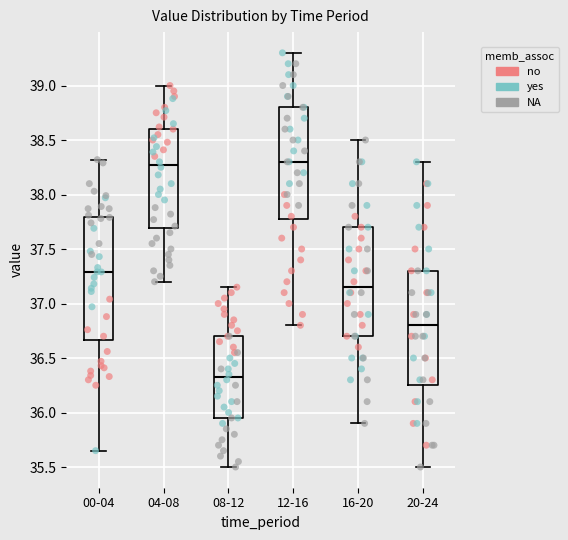

Reading left to right, transcribe this box plot: for each box, give where its median line is, the range the box spans, and where its two whiskers end, as read against the y-axis. The values are not printed on the chart, so give them approximately, as read against the axis.

00-04: median 37.30, box 36.65 to 37.80, whiskers 35.65 to 38.30
04-08: median 38.30, box 37.70 to 38.60, whiskers 37.20 to 39.00
08-12: median 36.35, box 35.95 to 36.70, whiskers 35.50 to 37.15
12-16: median 38.30, box 37.80 to 38.80, whiskers 36.80 to 39.30
16-20: median 37.15, box 36.70 to 37.70, whiskers 35.90 to 38.50
20-24: median 36.80, box 36.25 to 37.30, whiskers 35.50 to 38.30